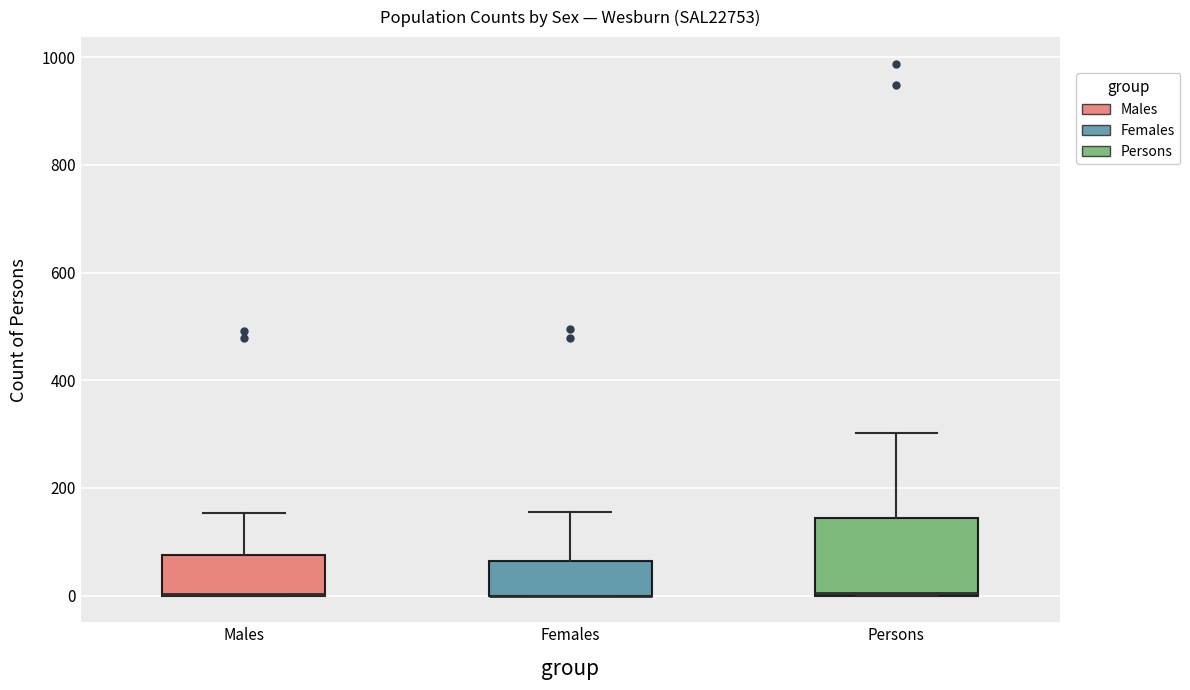

Reading left to right, read every box against the y-axis: the position of its median line, the range the box covers, and the ends of its whiskers. The values are not printed on the chart, so give them approximately, as read against the axis.

Males: median 0 (drawn on the box's lower edge), box 0 to 80, whiskers 0 to 160
Females: median 0 (drawn on the box's lower edge), box 0 to 60, whiskers 0 to 160
Persons: median 0, box 0 to 140, whiskers 0 to 300